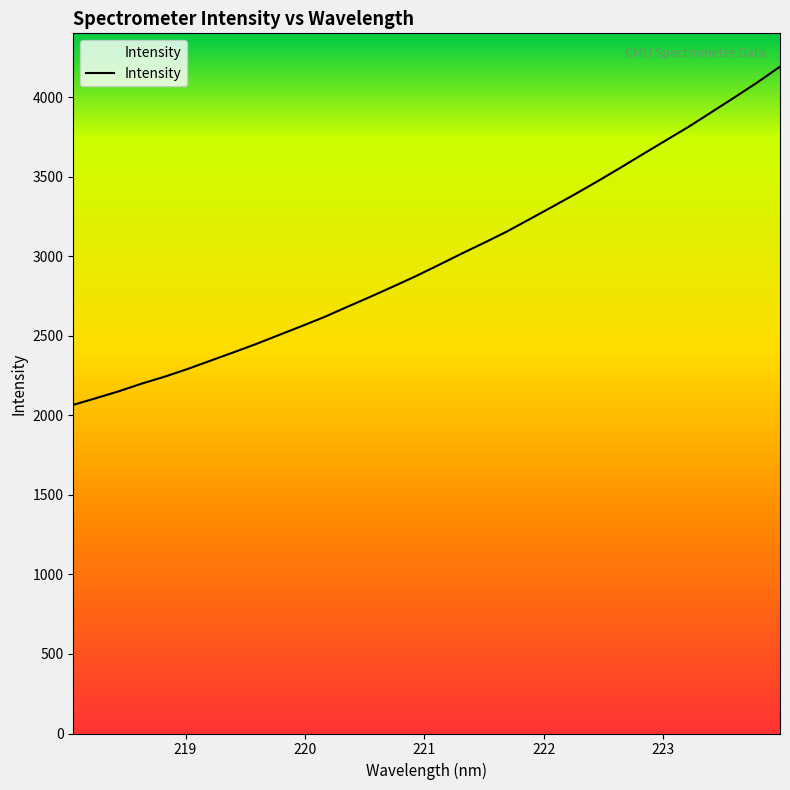

The chart shows a value of 5956.5 at 223.2172. True or false?

False